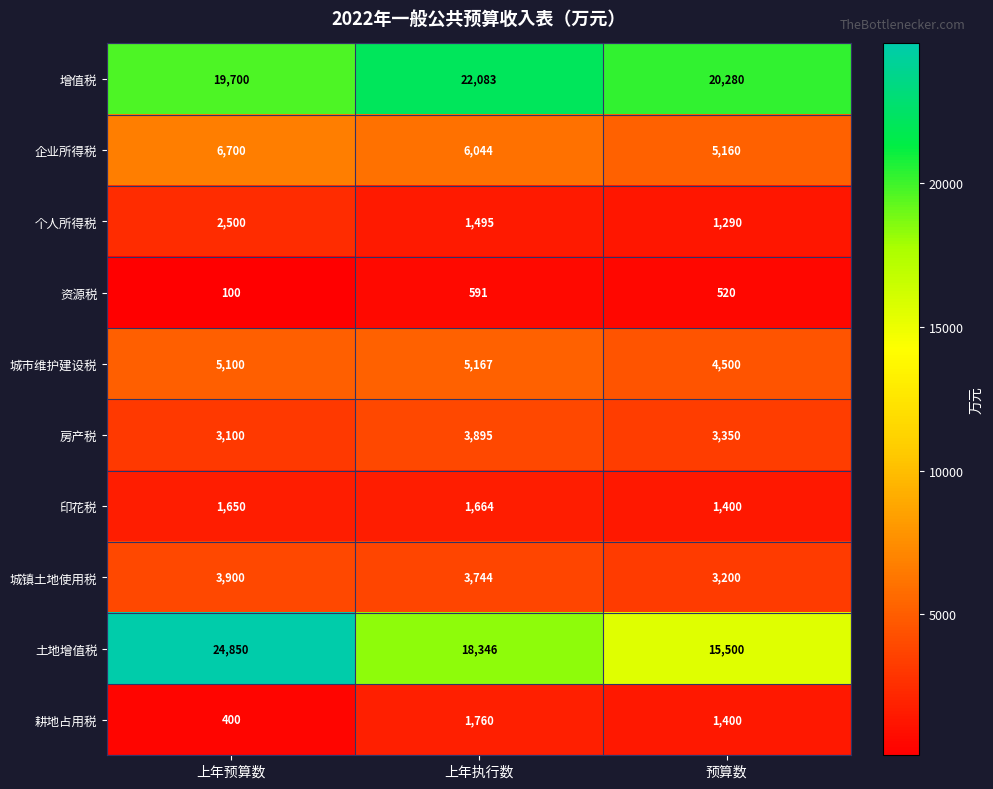

Rank the series at 上年预算数 from lowest to highest value.

资源税, 耕地占用税, 印花税, 个人所得税, 房产税, 城镇土地使用税, 城市维护建设税, 企业所得税, 增值税, 土地增值税